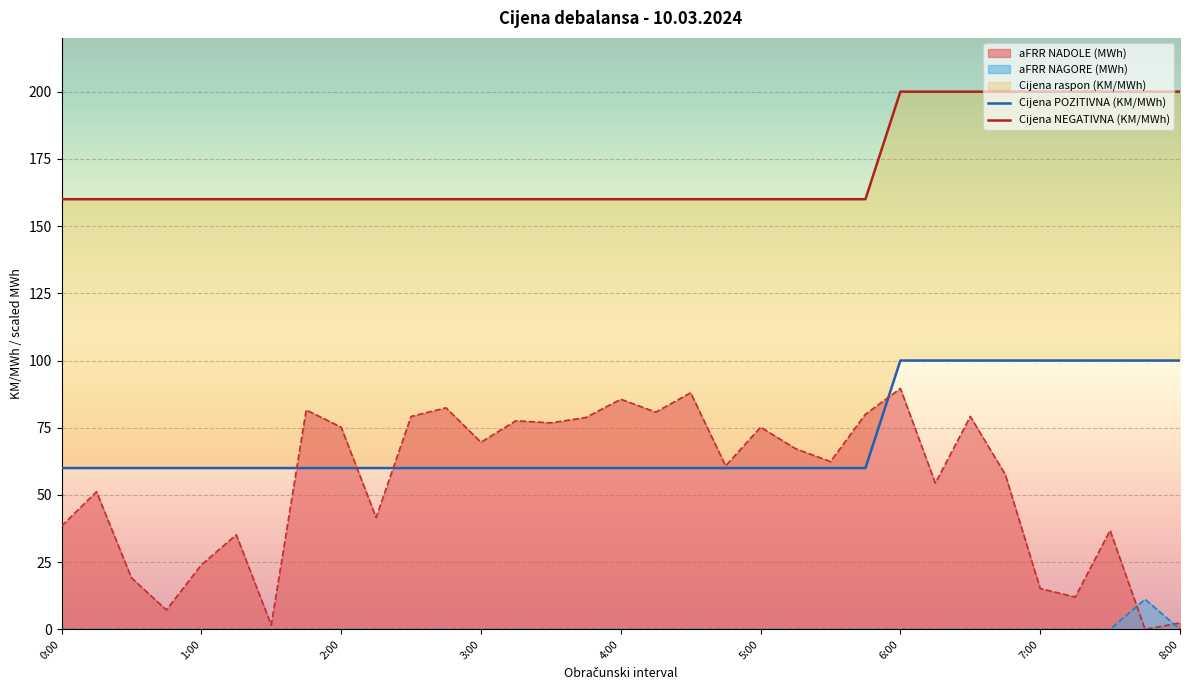

What position from the right is 5:15?

12